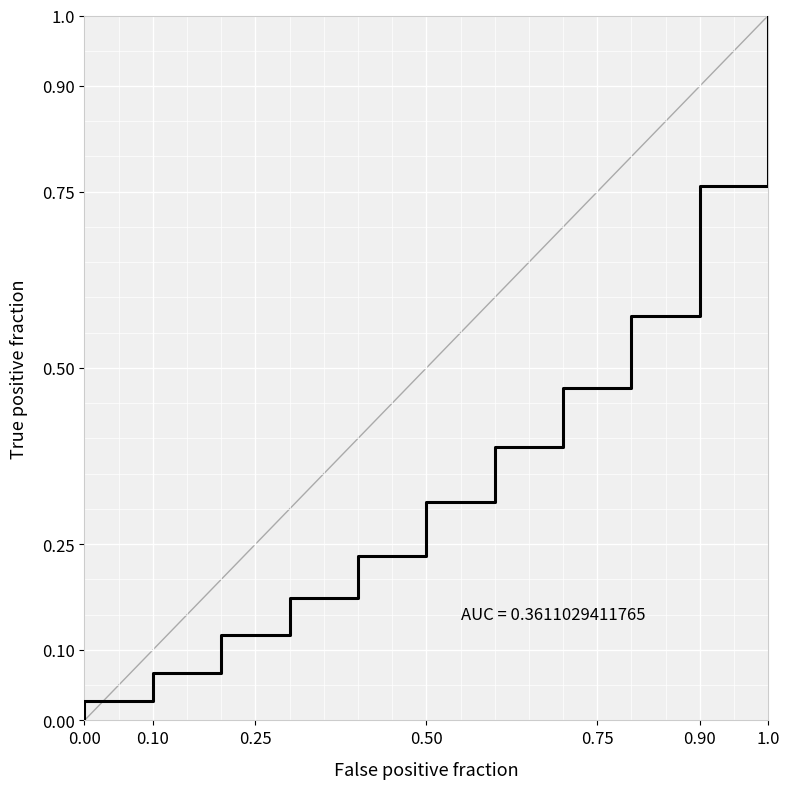

What is the average value?

0.3